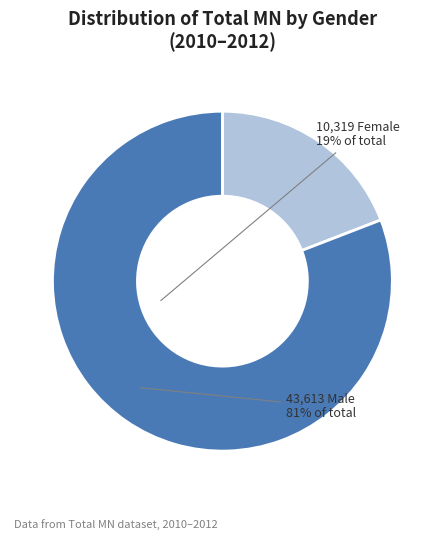

Is there a majority slice in this chart?

Yes